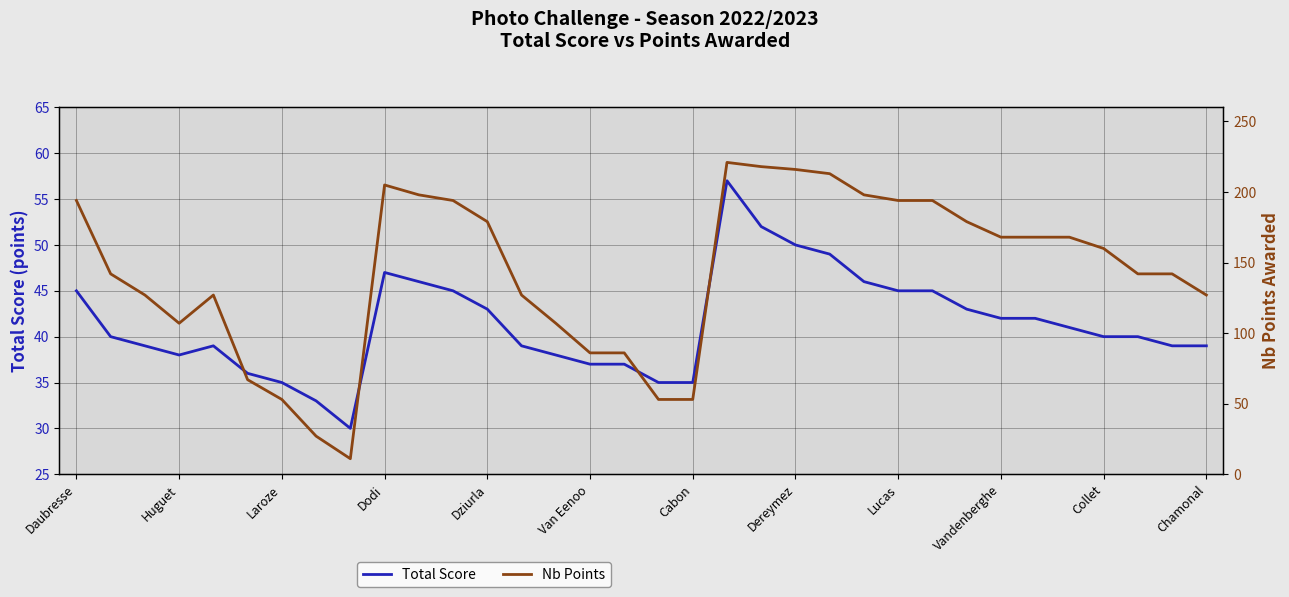

True or false: Total Score and Nb Points cross at least once.

True